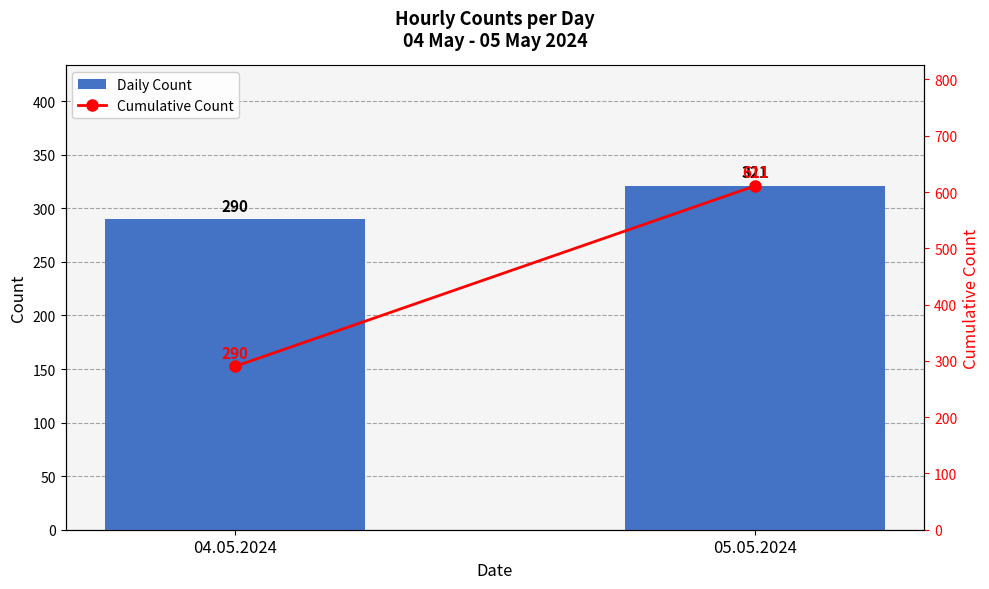

What is the difference between the highest and lowest values at 05.05.2024?

290